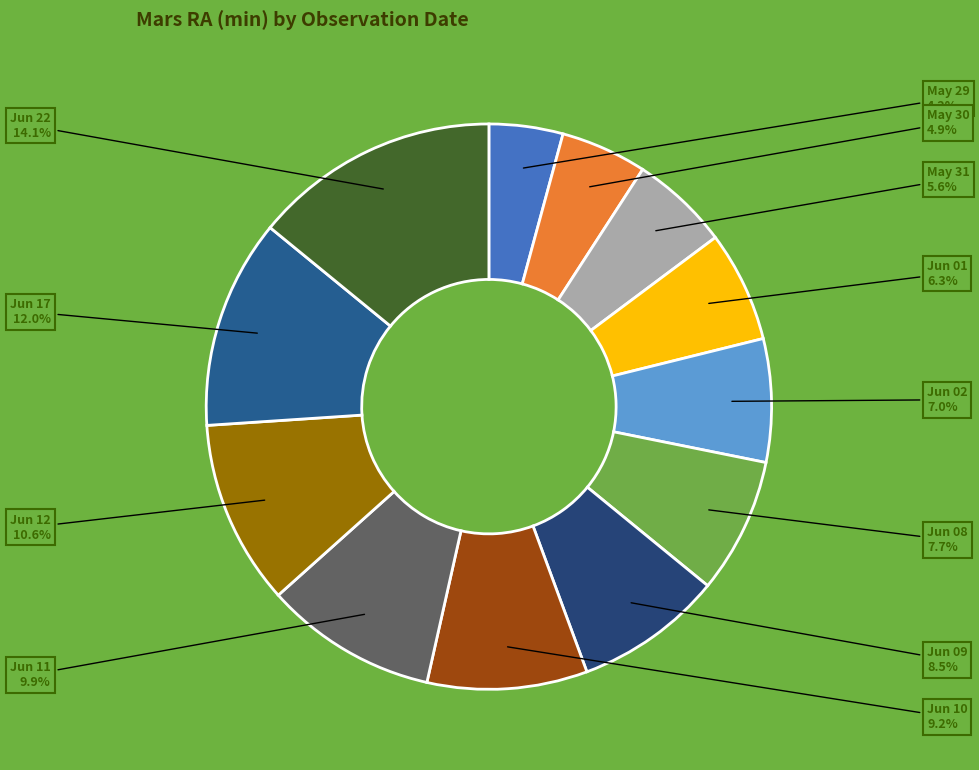

How many slices are in this pie chart?

12